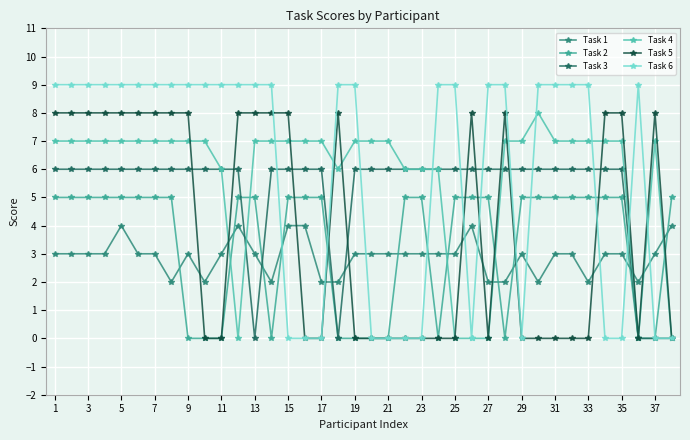

In Task 5, how many points are lower than both neighbors (excluding endpoints)?

2